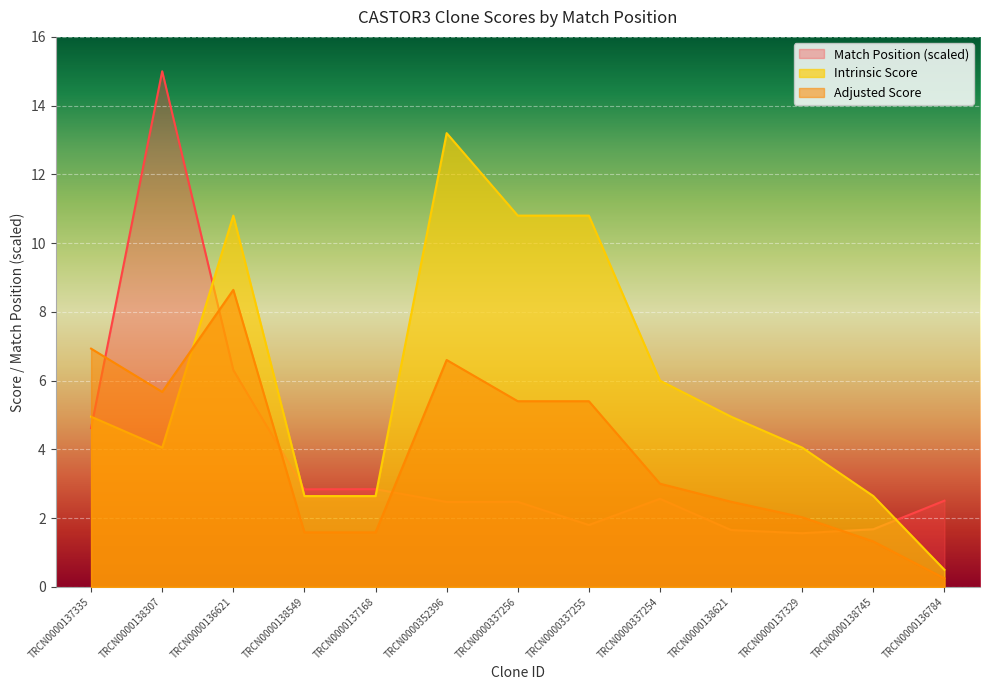

At how many categories does at least one series exceed 6?

6